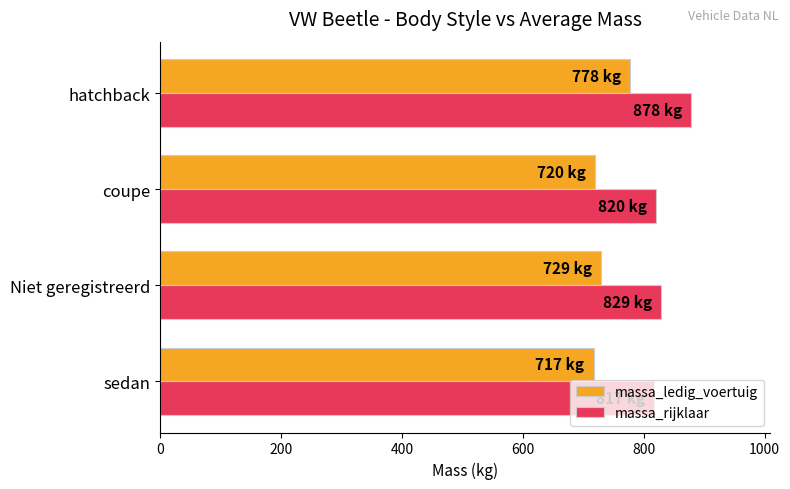

Which series has the largest total across all categories?

massa_rijklaar